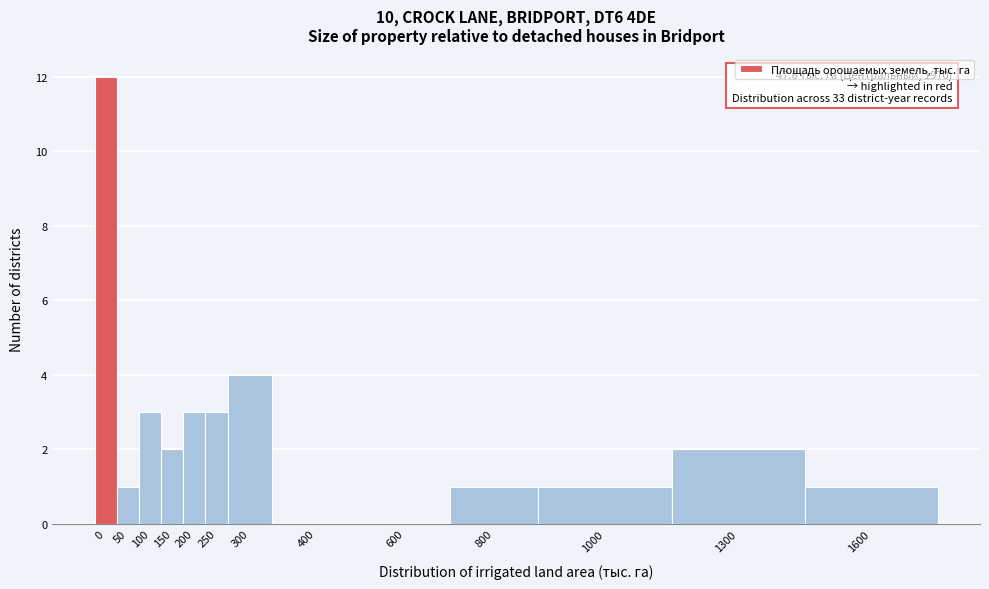

Reading left to right, what are all the values shown in this chart?

0=12	50=1	100=3	150=2	200=3	250=3	300=4	400=0	600=0	800=1	1000=1	1300=2	1600=1